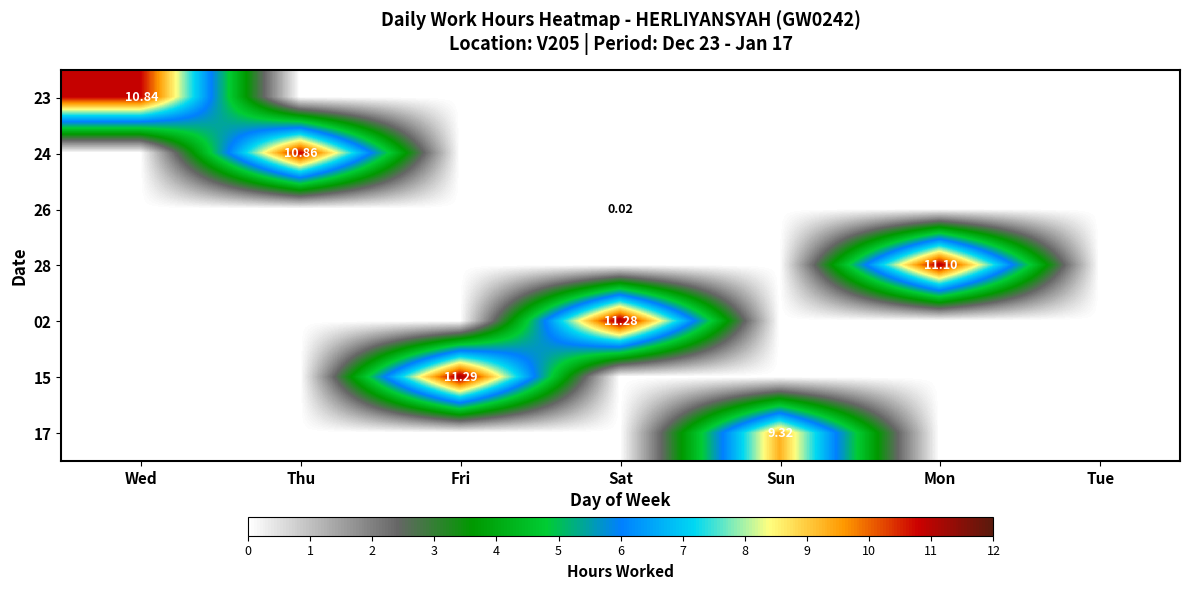

How many series are shown in this chart?

7